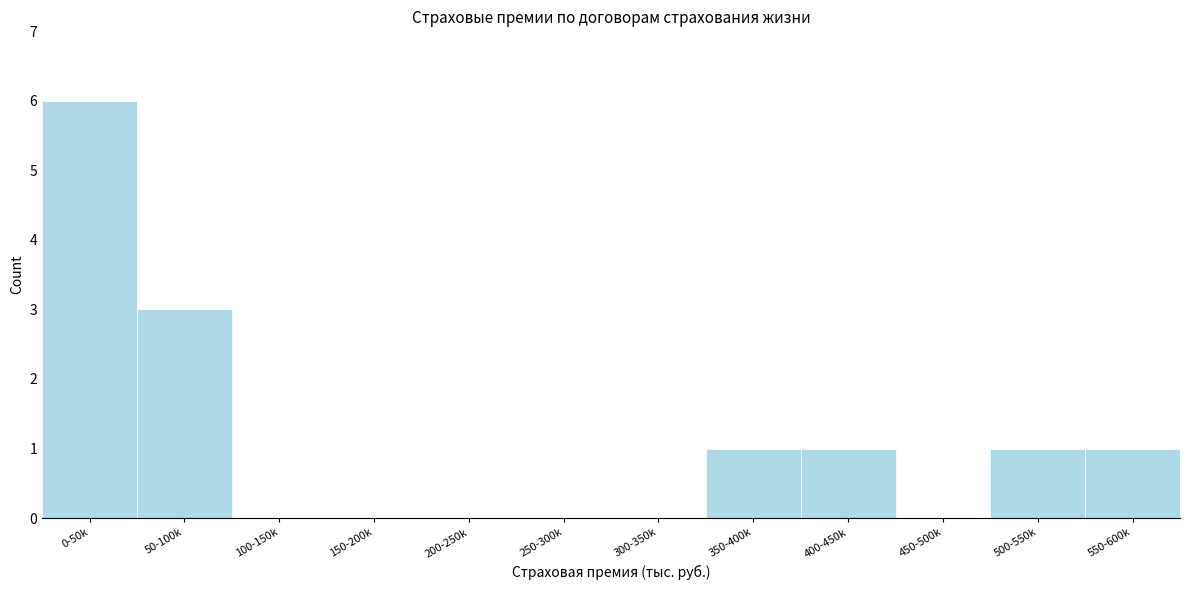

Reading left to right, what are all the values shown in this chart?

0-50k=6	50-100k=3	100-150k=0	150-200k=0	200-250k=0	250-300k=0	300-350k=0	350-400k=1	400-450k=1	450-500k=0	500-550k=1	550-600k=1